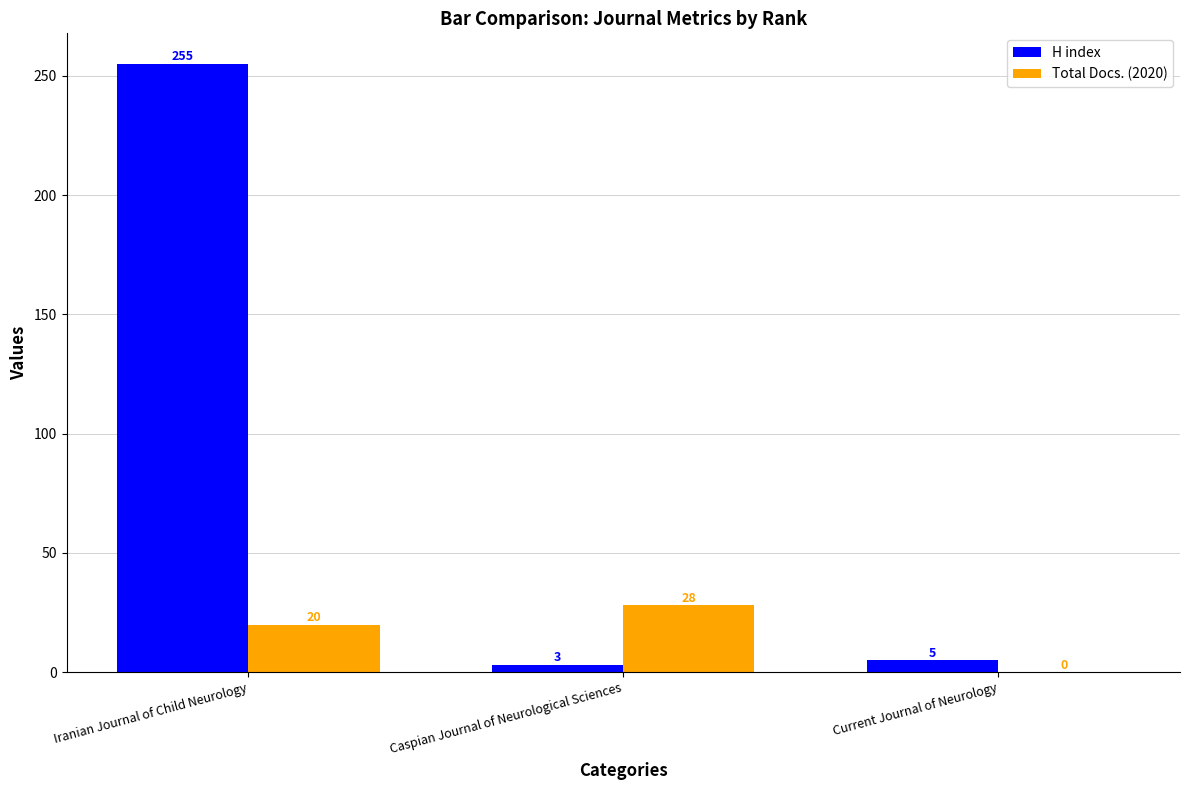

Which category has the highest value in the Total Docs. (2020) series?

Caspian Journal of Neurological Sciences